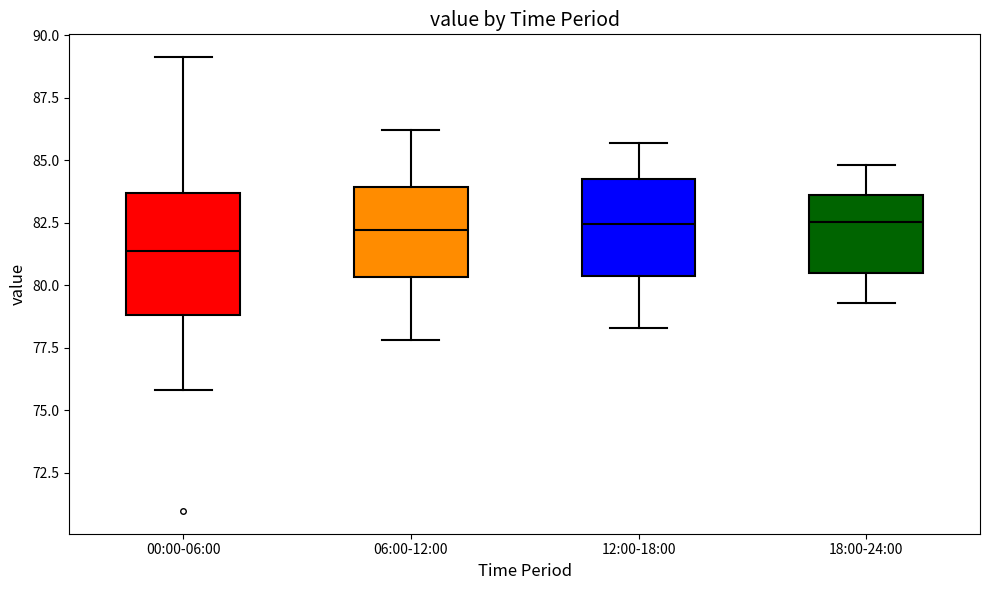

Where does the lower whisker of the box for 12:00-18:00 end on the y-axis? The values are not printed on the chart, so give them approximately, as read against the axis.

78.5